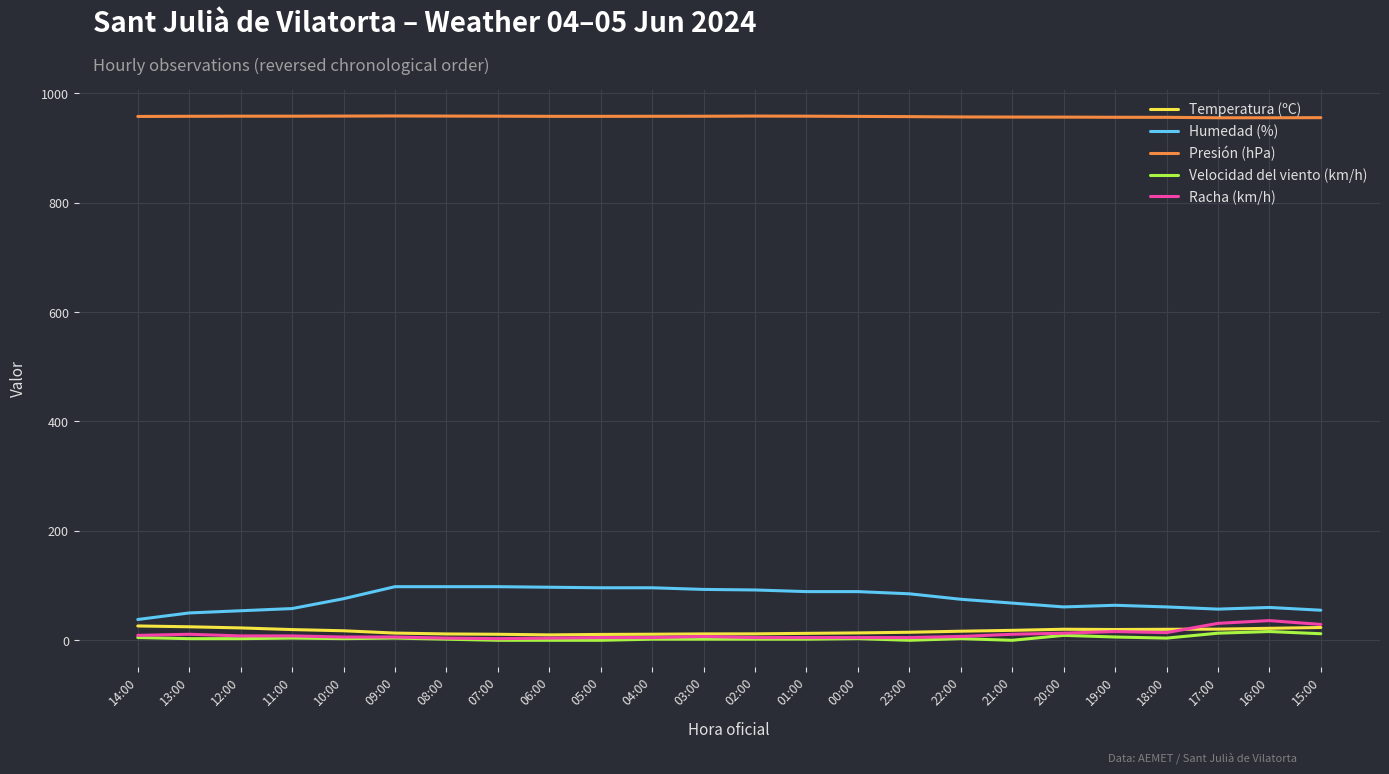

Which series has the largest total across all categories?

Presión (hPa)